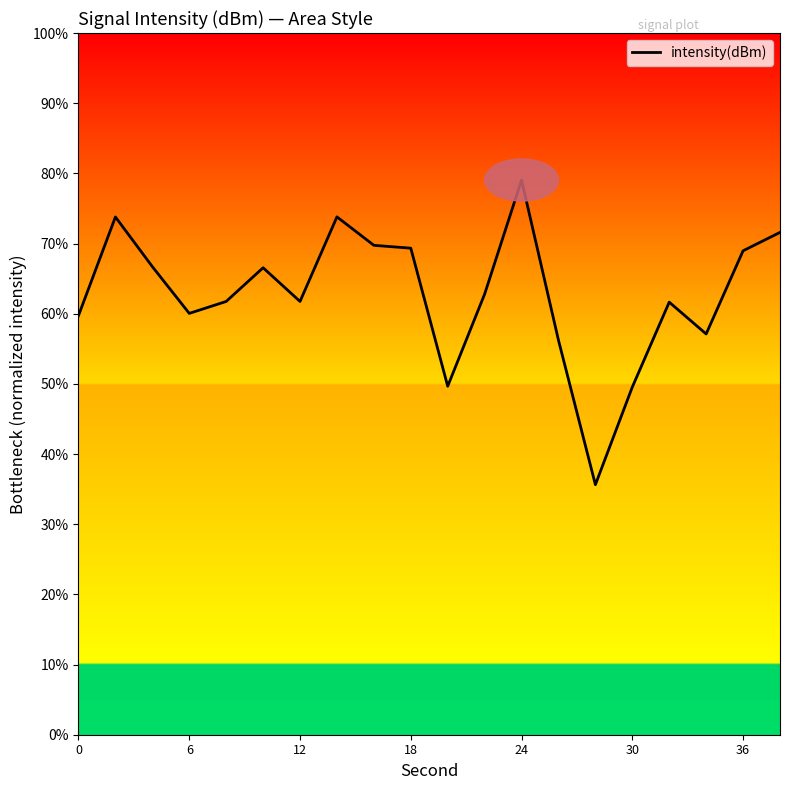

What is the greatest value displayed?

79.0